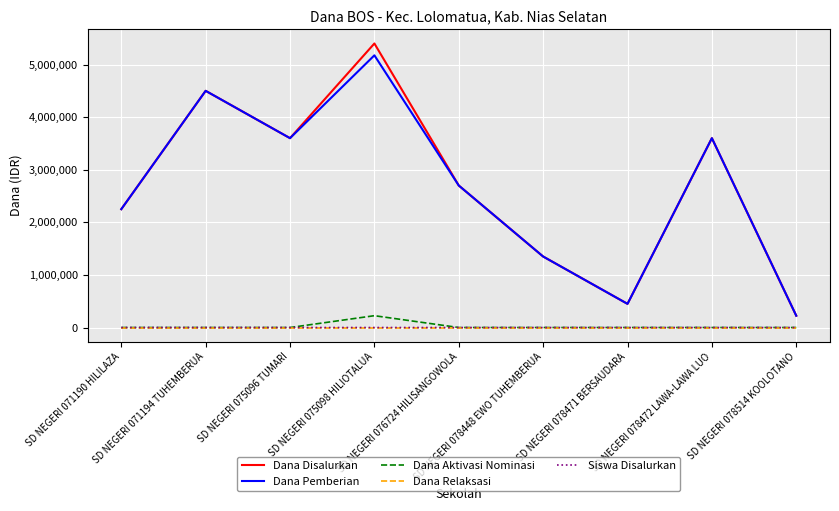

At how many categories does at least one series exceed 2977608?

4